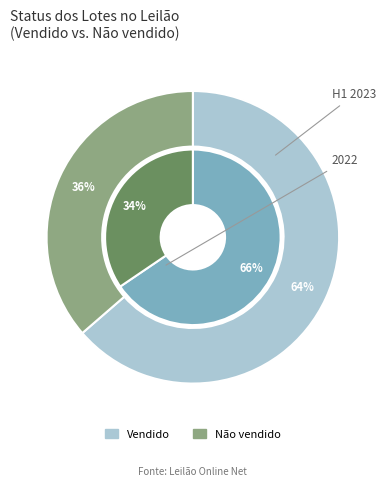

True or false: Vendido accounts for 64% of the total.

True